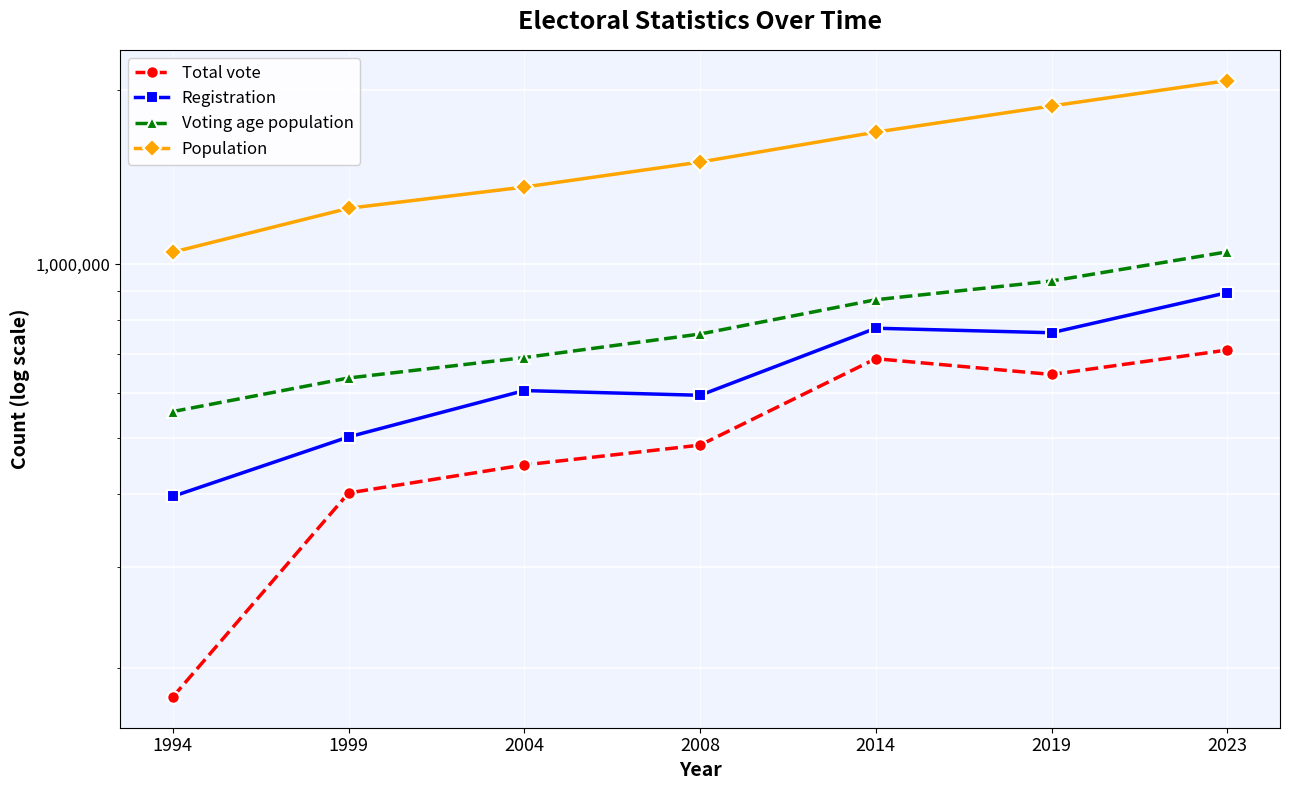

True or false: Population has a value of 2861969 at 2014.

False